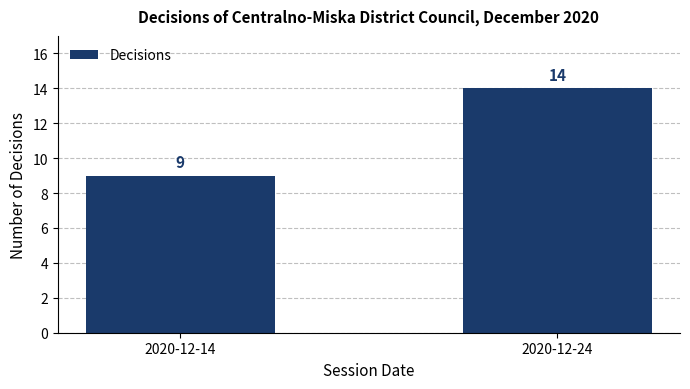

What is the value of the 1st bar from the left?

9